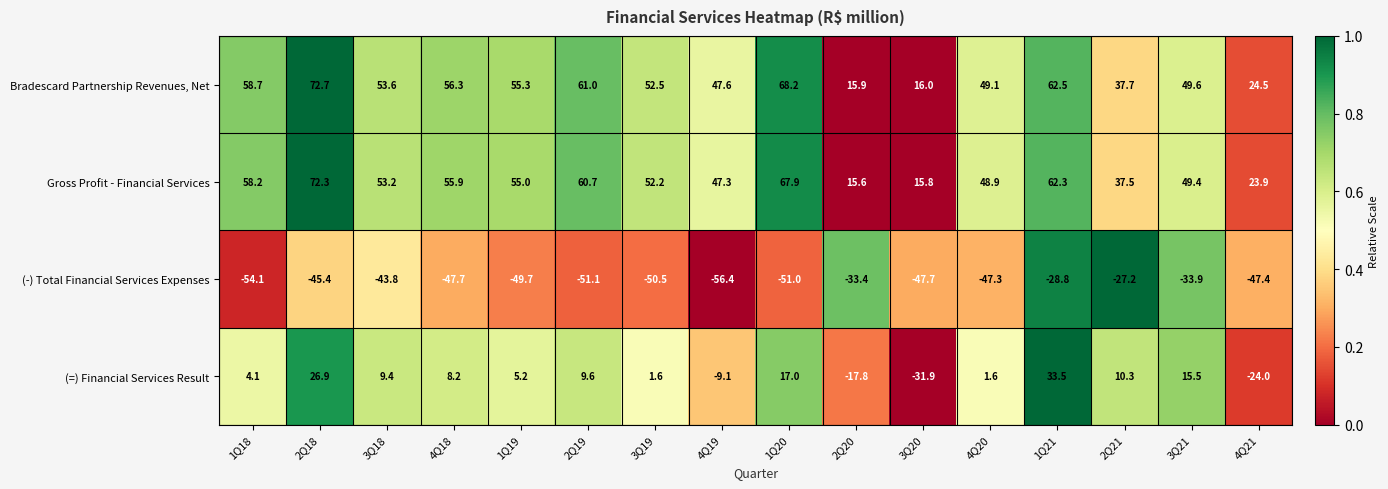

What is the minimum value shown in the chart?

-56.4